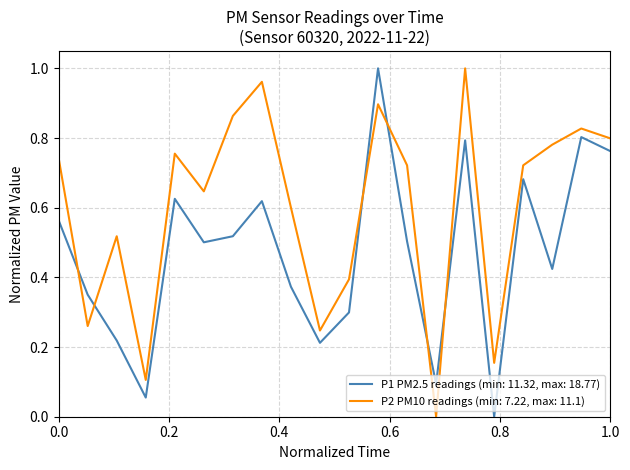

List the series in order of their overall mean, lowest first.

P1 PM2.5 readings (min: 11.32, max: 18.77), P2 PM10 readings (min: 7.22, max: 11.1)